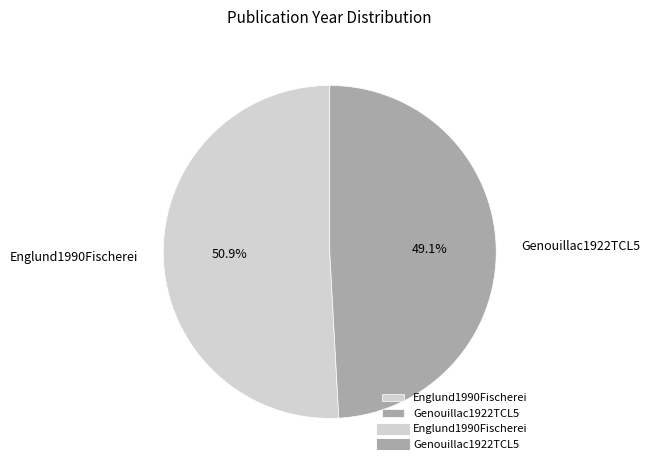

Which has a higher value, Genouillac1922TCL5 or Englund1990Fischerei?

Englund1990Fischerei